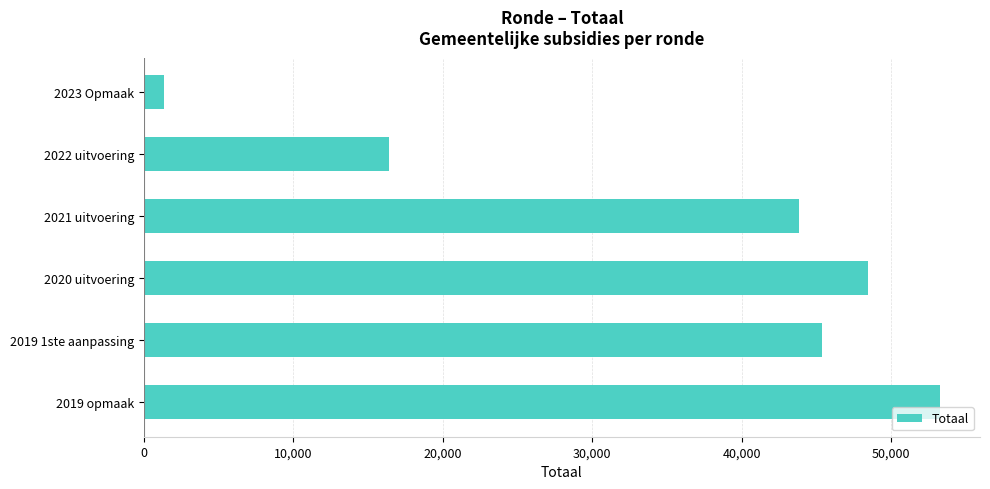

What is the average value?

34766